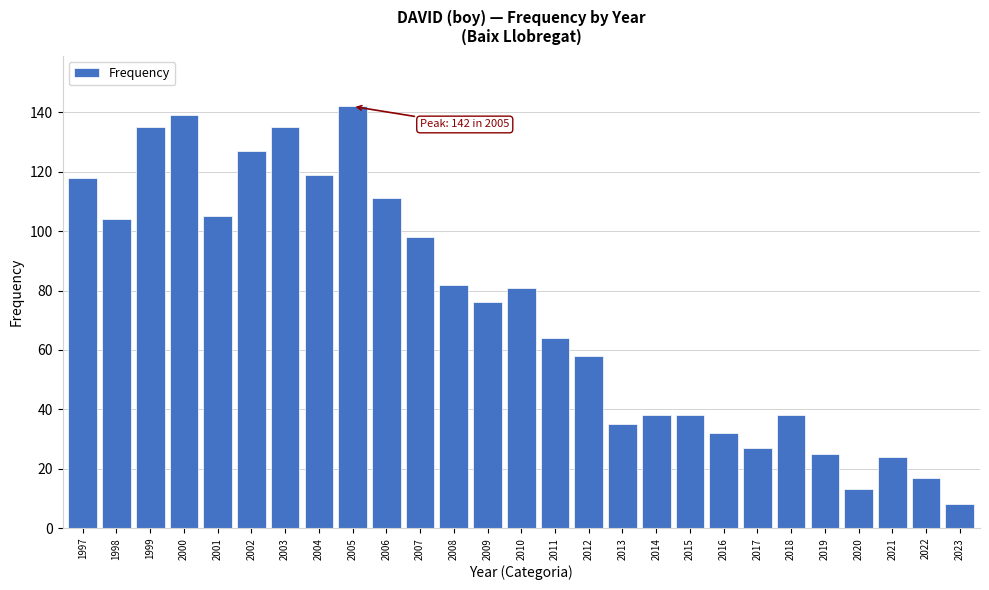

Reading left to right, what are all the values shown in this chart?

118	104	135	139	105	127	135	119	142	111	98	82	76	81	64	58	35	38	38	32	27	38	25	13	24	17	8